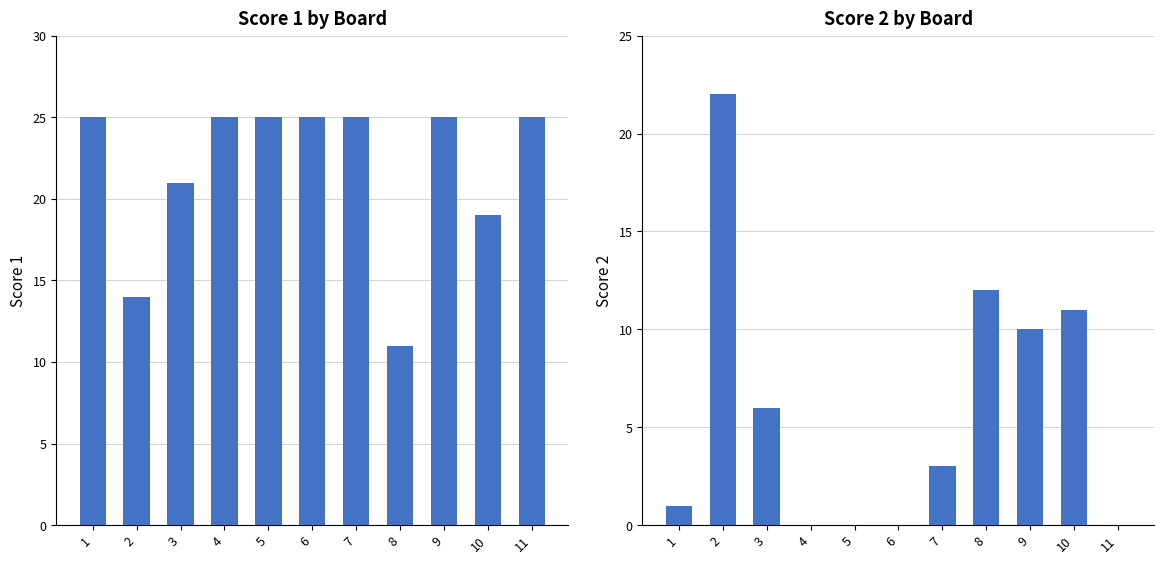

What are all the series names shown in the legend?

Score 1, Score 2